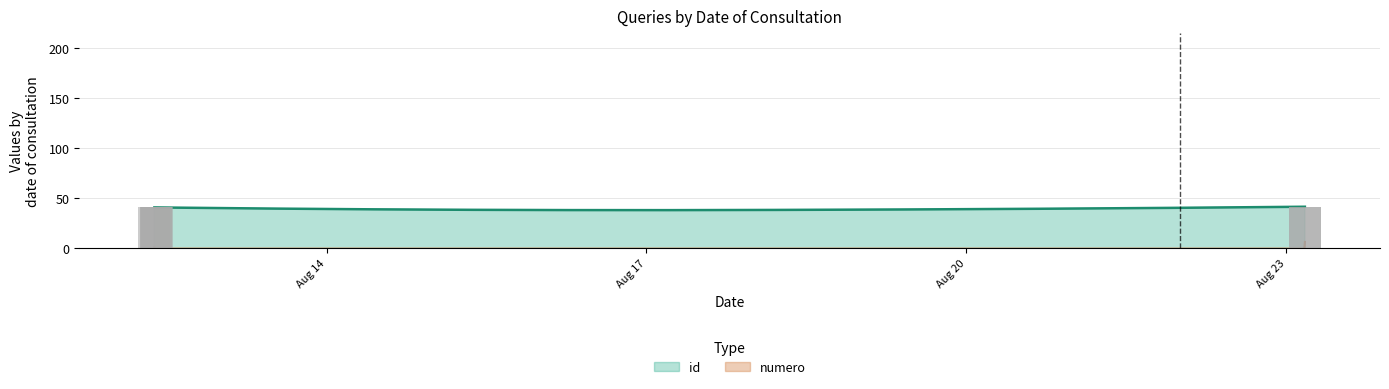

Count the number of data series in this chart.

1